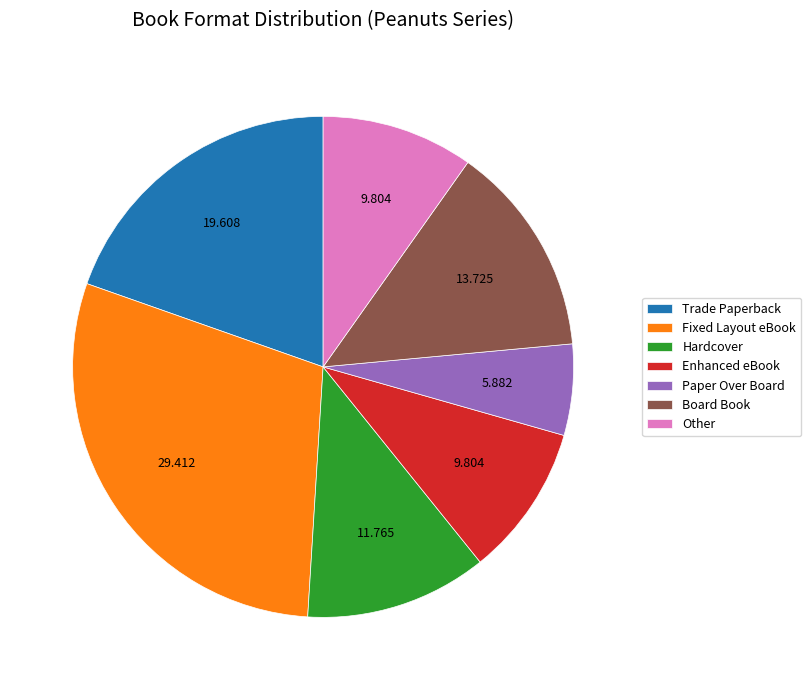

Count the number of slices in the pie.

7